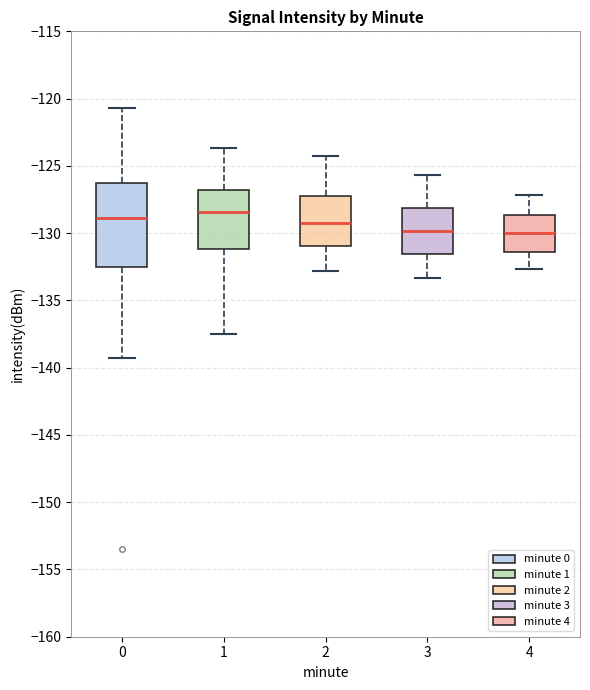

Reading left to right, transcribe this box plot: for each box, give where its median line is, the range the box spans, and where its two whiskers end, as read against the y-axis. The values are not printed on the chart, so give them approximately, as read against the axis.

0: median -129.0, box -132.5 to -126.5, whiskers -139.5 to -120.5
1: median -128.5, box -131.0 to -127.0, whiskers -137.5 to -123.5
2: median -129.0, box -131.0 to -127.5, whiskers -133.0 to -124.5
3: median -130.0, box -131.5 to -128.0, whiskers -133.5 to -125.5
4: median -130.0, box -131.5 to -128.5, whiskers -132.5 to -127.0